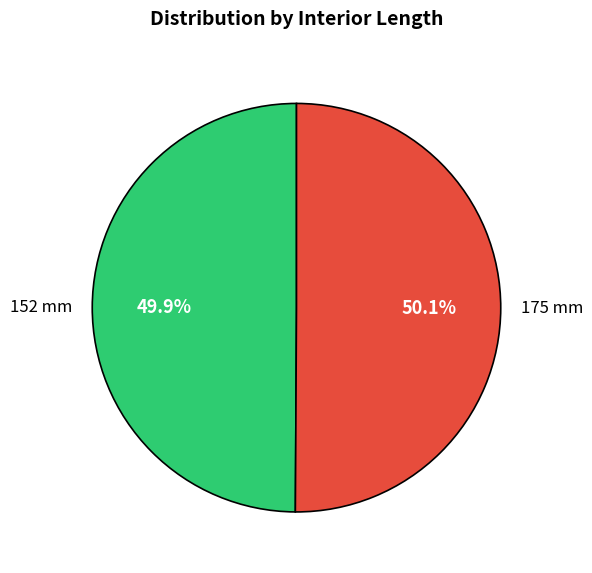

Is there a majority slice in this chart?

Yes